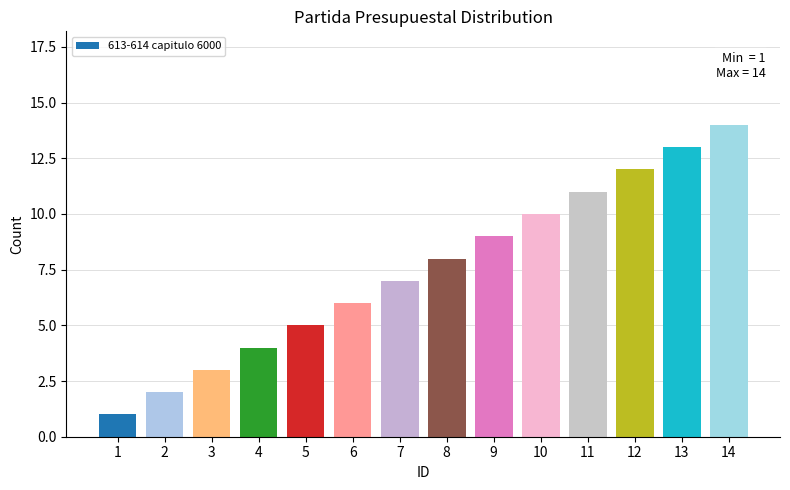

How many data points does each series have?

14